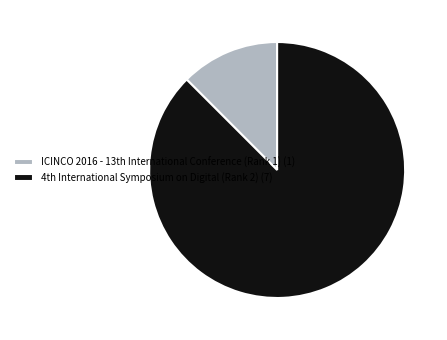

Is there a majority slice in this chart?

Yes